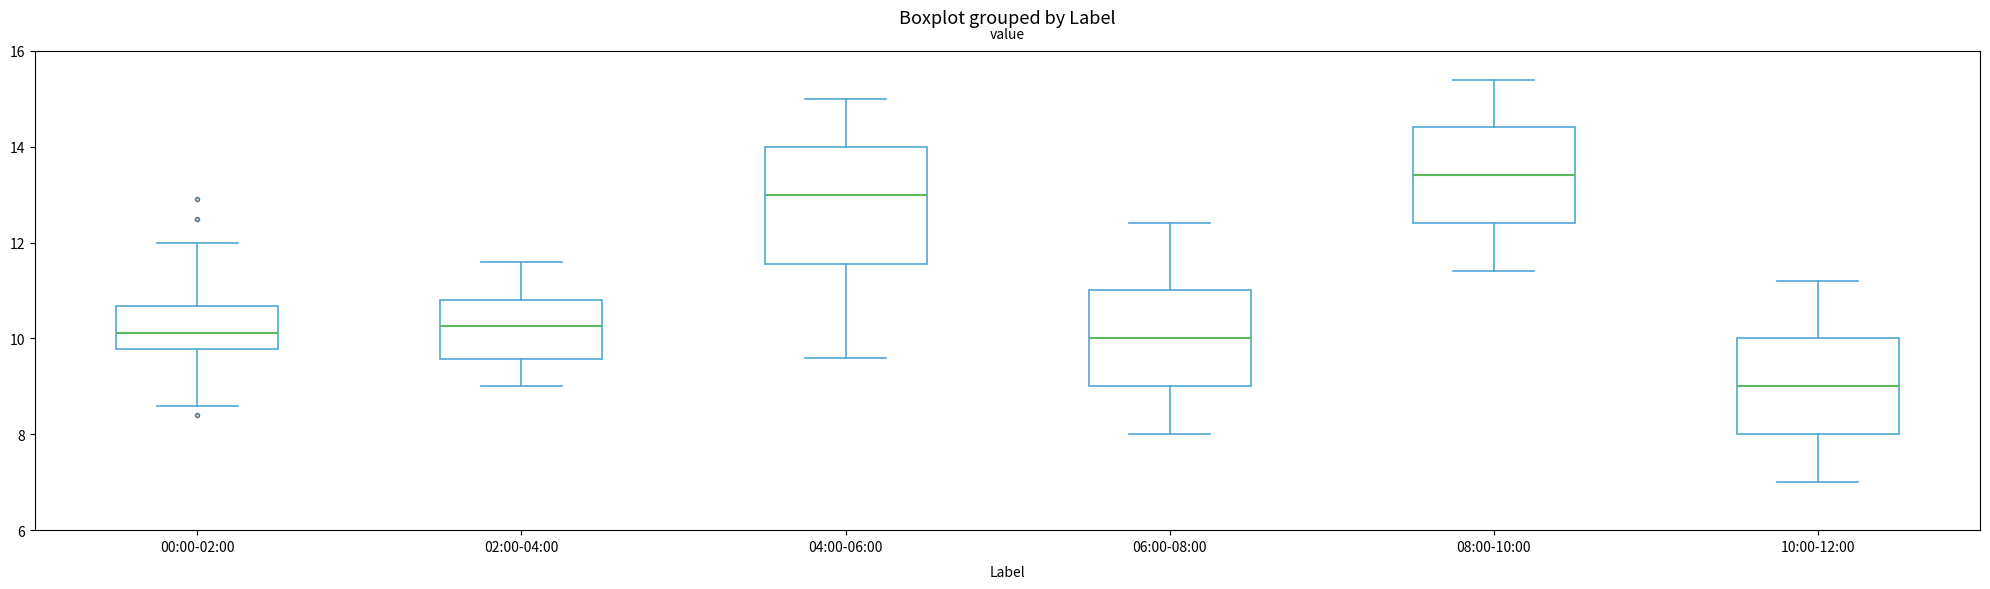

Reading left to right, read every box against the y-axis: the position of its median line, the range the box covers, and the ends of its whiskers. The values are not printed on the chart, so give them approximately, as read against the axis.

00:00-02:00: median 10.2, box 9.8 to 10.6, whiskers 8.6 to 12.0
02:00-04:00: median 10.2, box 9.6 to 10.8, whiskers 9.0 to 11.6
04:00-06:00: median 13.0, box 11.6 to 14.0, whiskers 9.6 to 15.0
06:00-08:00: median 10.0, box 9.0 to 11.0, whiskers 8.0 to 12.4
08:00-10:00: median 13.4, box 12.4 to 14.4, whiskers 11.4 to 15.4
10:00-12:00: median 9.0, box 8.0 to 10.0, whiskers 7.0 to 11.2